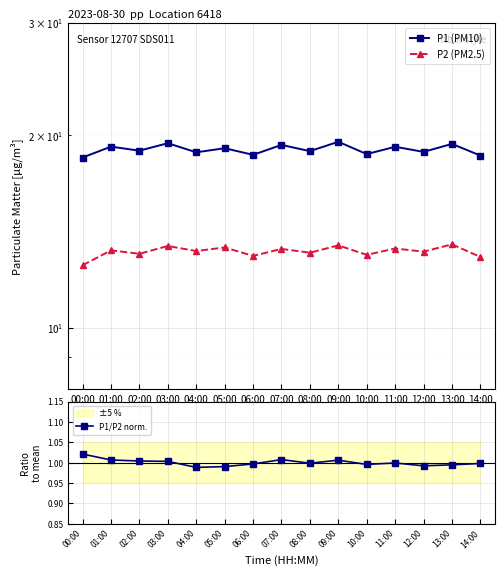

At which label does P2 (PM2.5) first exceed 13?

01:00